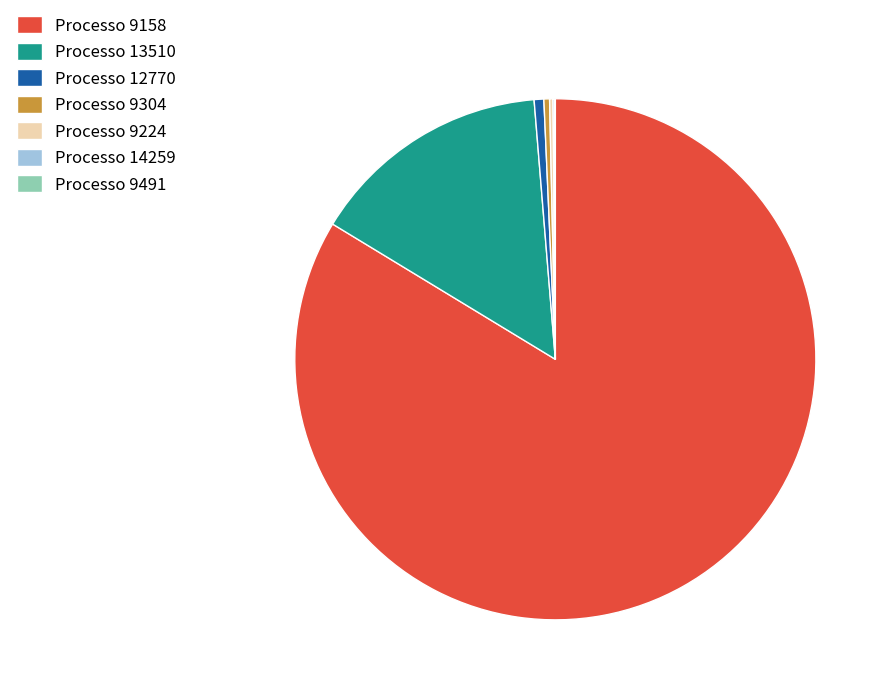

Is there a majority slice in this chart?

Yes